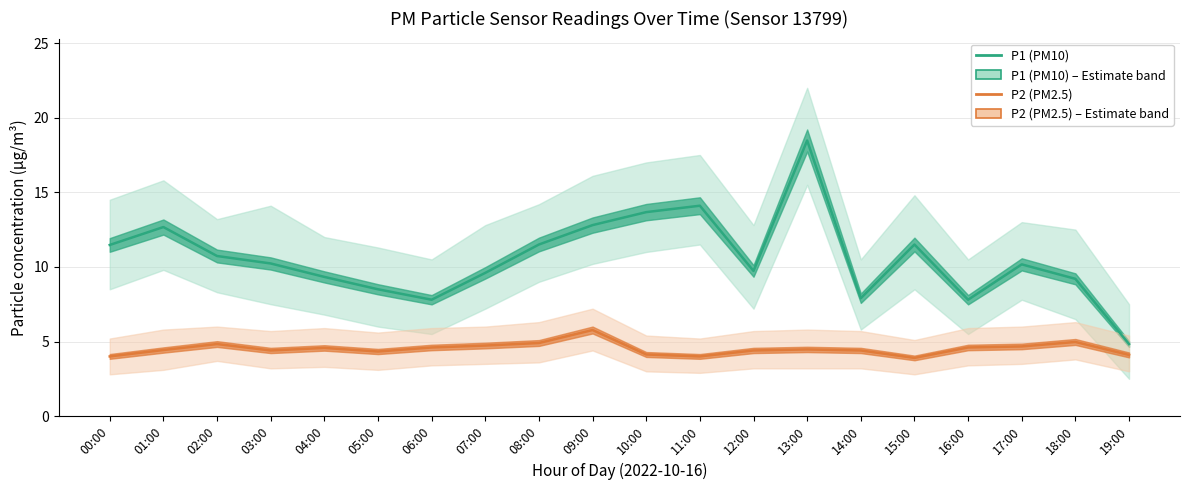

What are all the series names shown in the legend?

P1 (PM10), P2 (PM2.5)